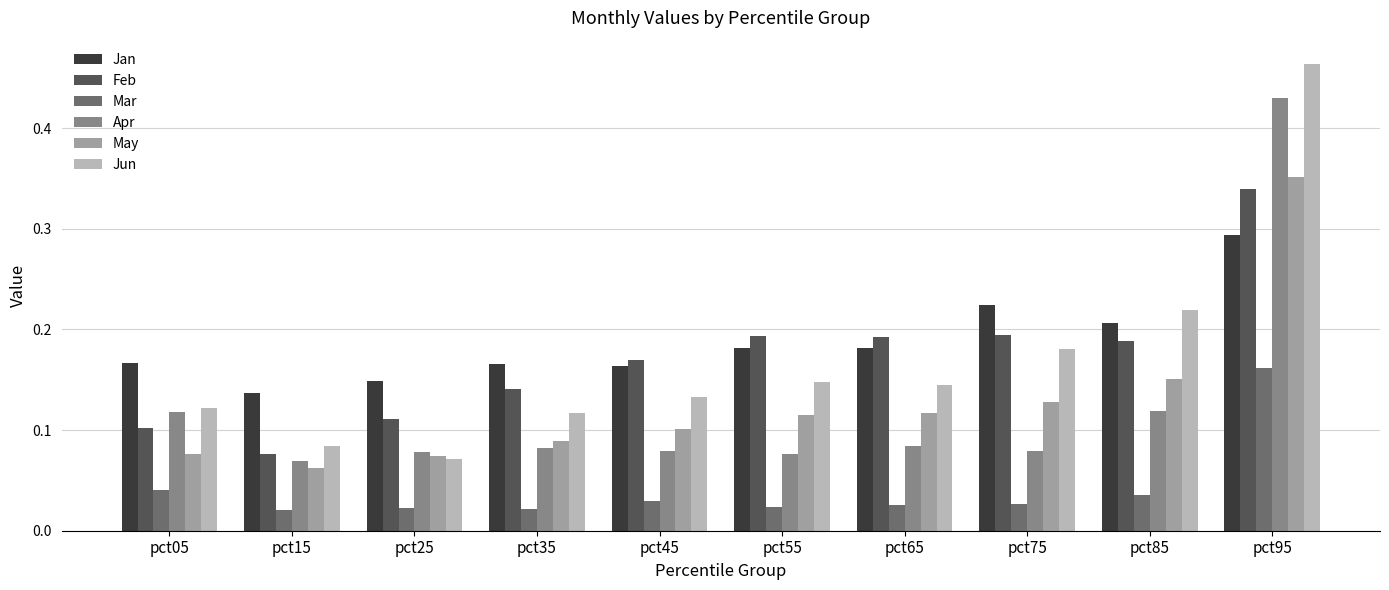

The value of Apr at pct35 is 0.1. True or false?

True